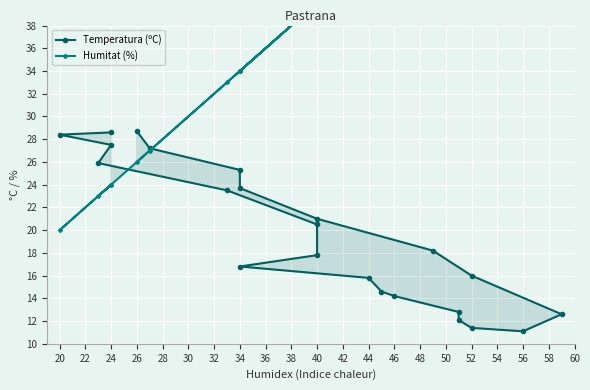

What is the total value across all series at 52?

68.0